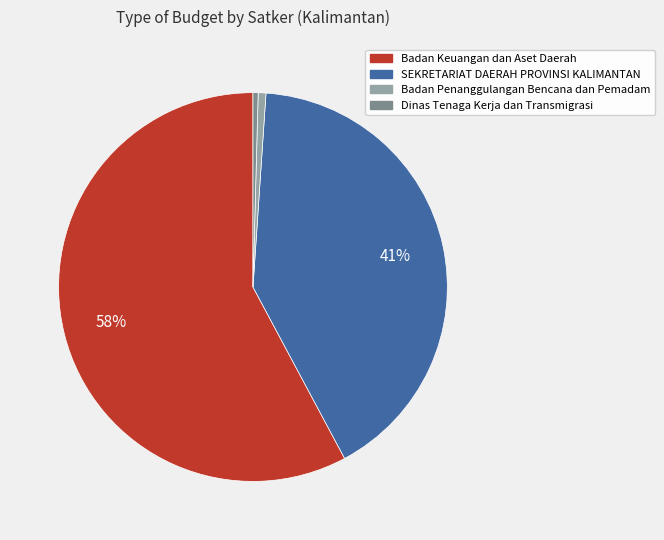

Which has a higher value, Badan Keuangan dan Aset Daerah or Badan Penanggulangan Bencana dan Pemadam?

Badan Keuangan dan Aset Daerah